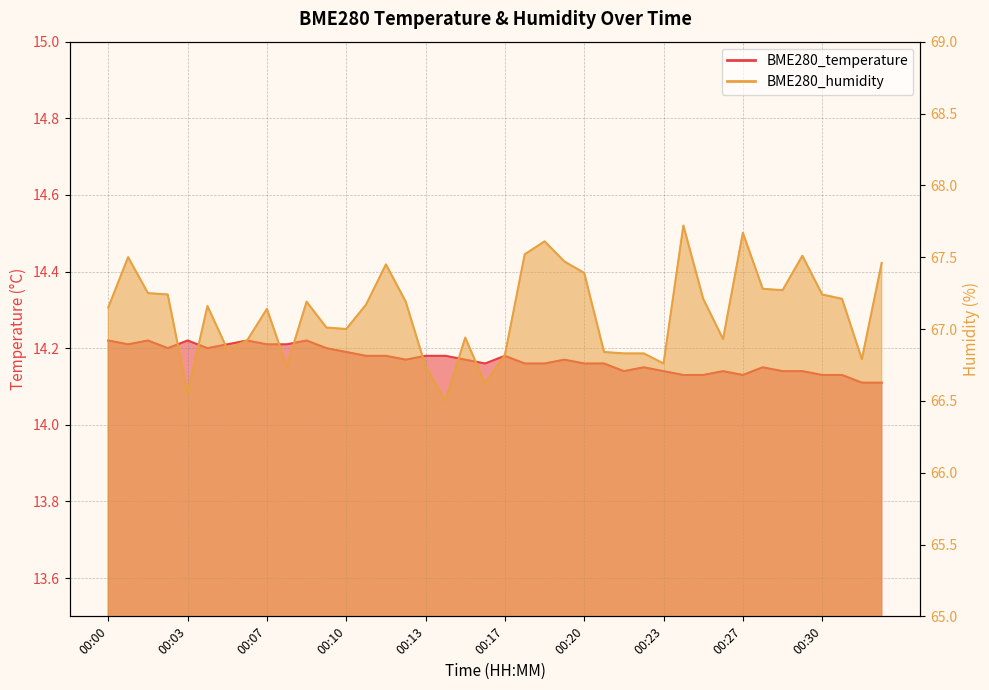

How many lines are shown in the chart?

2